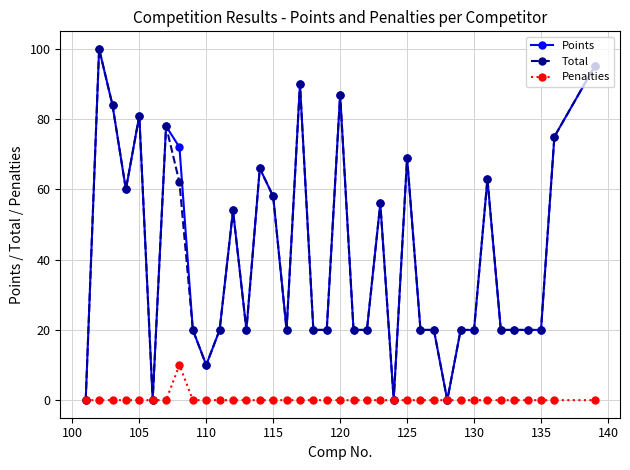

True or false: Points has more than 1 interior local peaks.

True